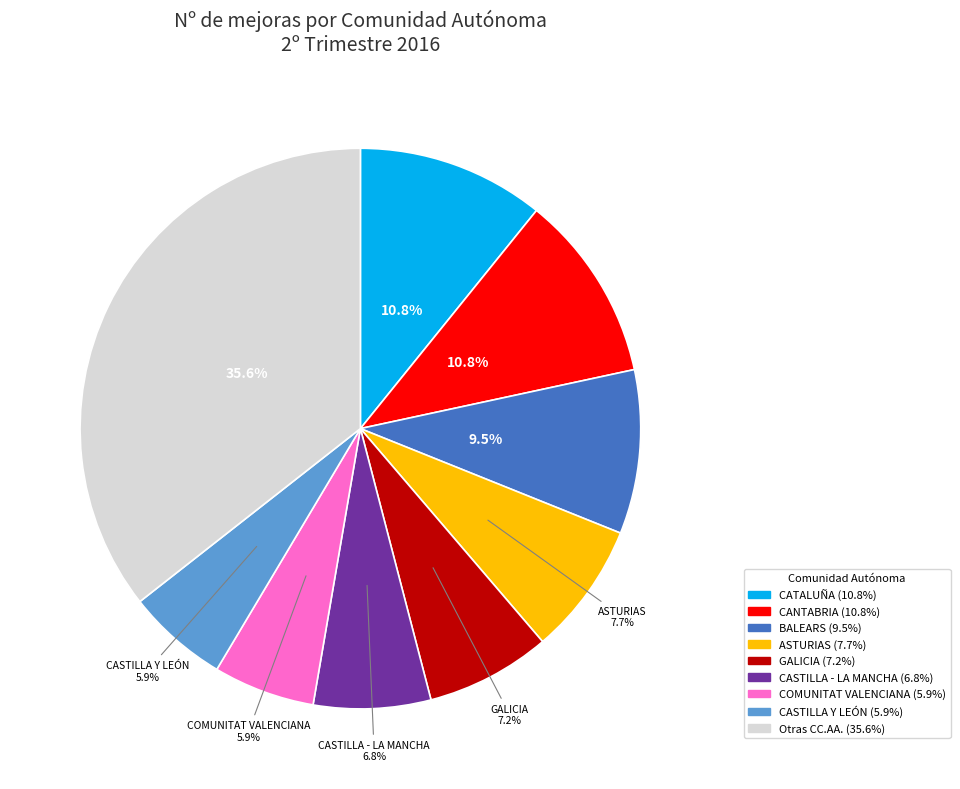

Count the number of slices in the pie.

9